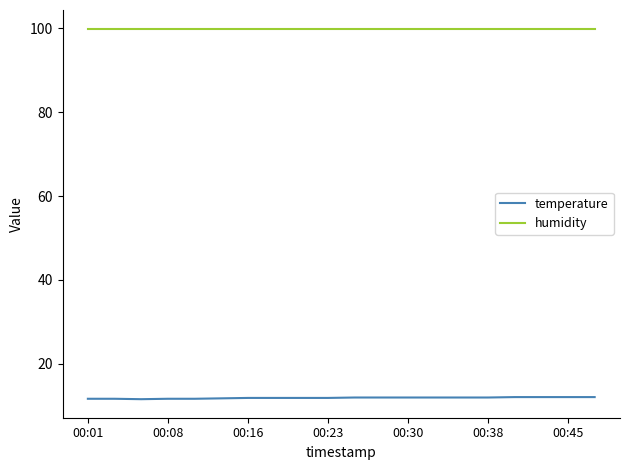

What is the highest value of the temperature series?

12.1